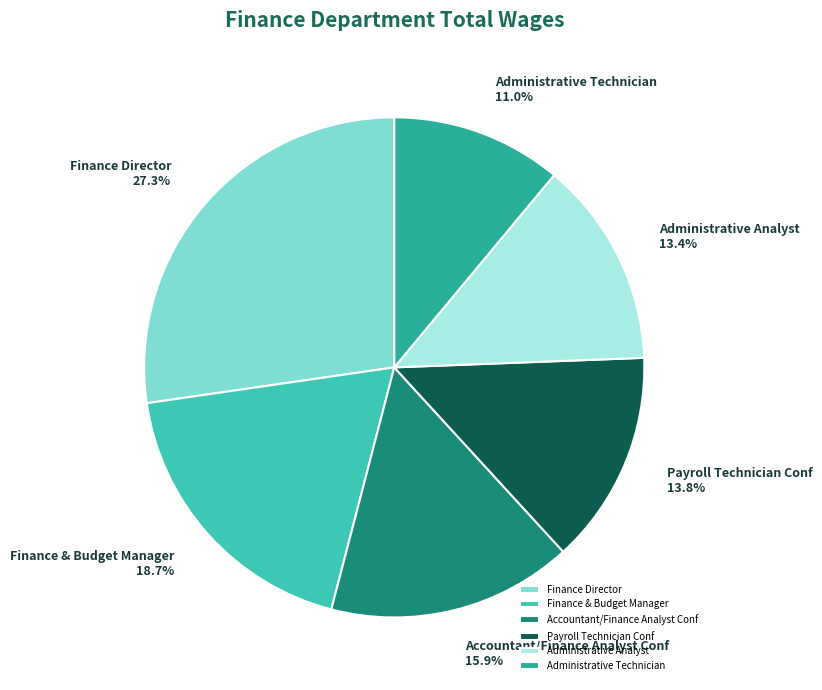

Does Finance & Budget Manager represent more than half of the total?

No